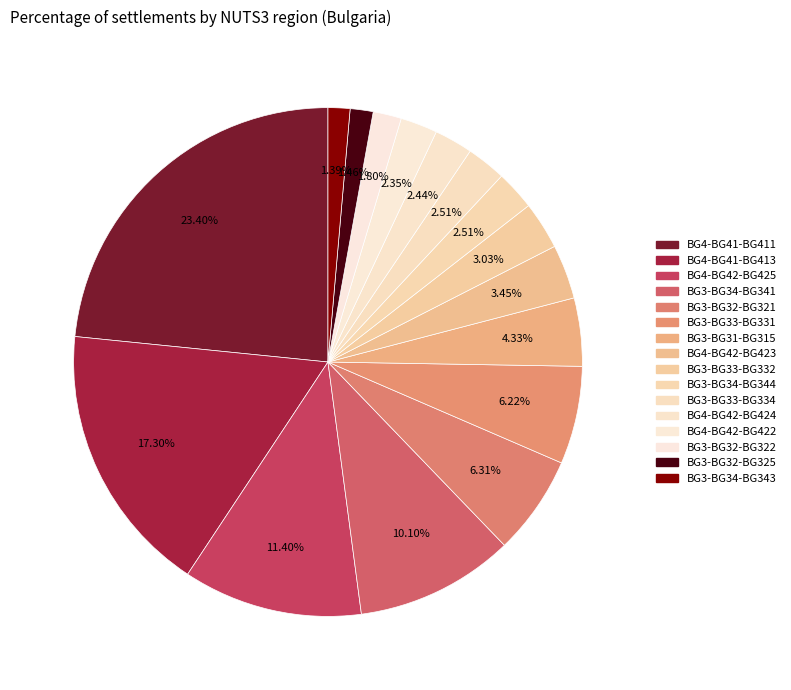

Is there any slice that represents more than half of the pie?

No